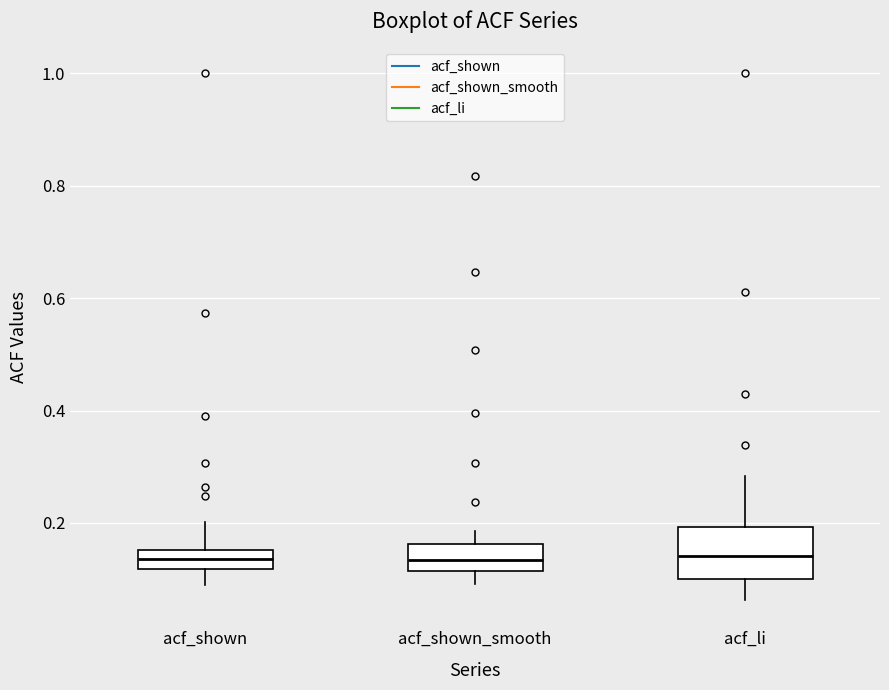

Reading left to right, transcribe this box plot: for each box, give where its median line is, the range the box spans, and where its two whiskers end, as read against the y-axis. The values are not printed on the chart, so give them approximately, as read against the axis.

acf_shown: median 0.14, box 0.12 to 0.16, whiskers 0.08 to 0.20
acf_shown_smooth: median 0.14, box 0.12 to 0.16, whiskers 0.10 to 0.18
acf_li: median 0.14, box 0.10 to 0.20, whiskers 0.06 to 0.28